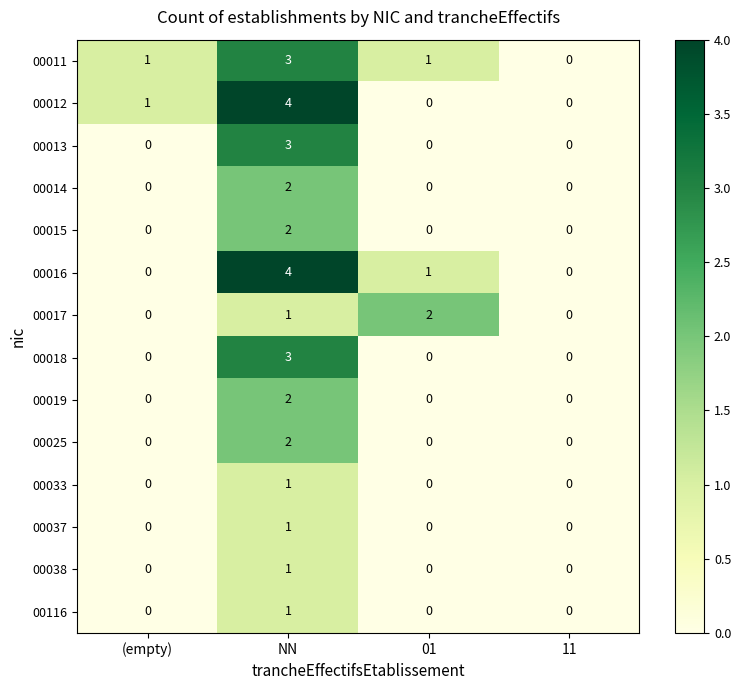

How many values in 00015 are above zero?

1